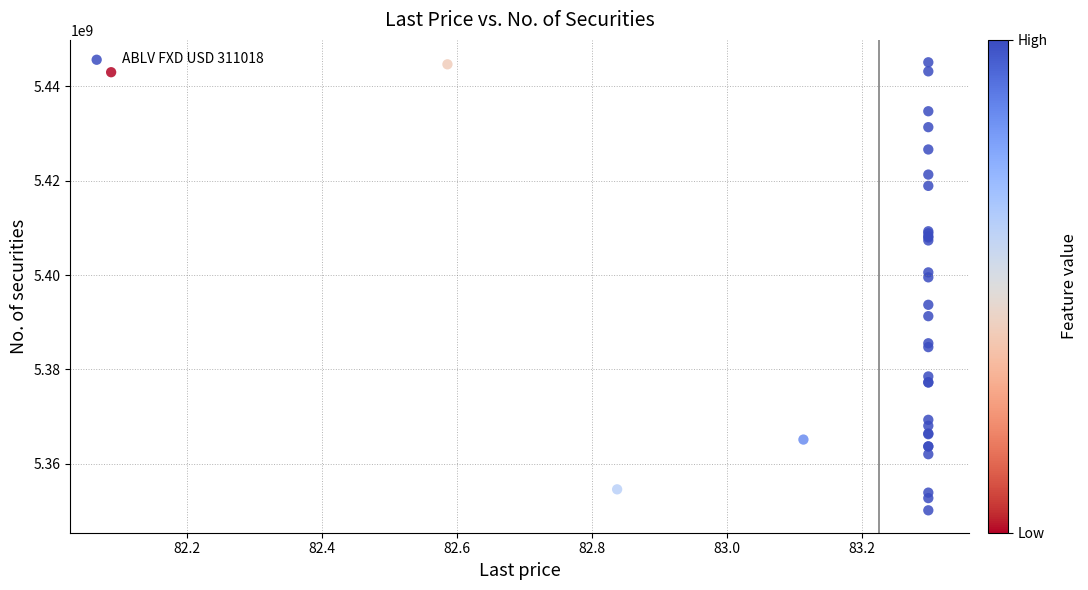

What Y value in the scatter plot is closest to 5397624717?

5399523443.8